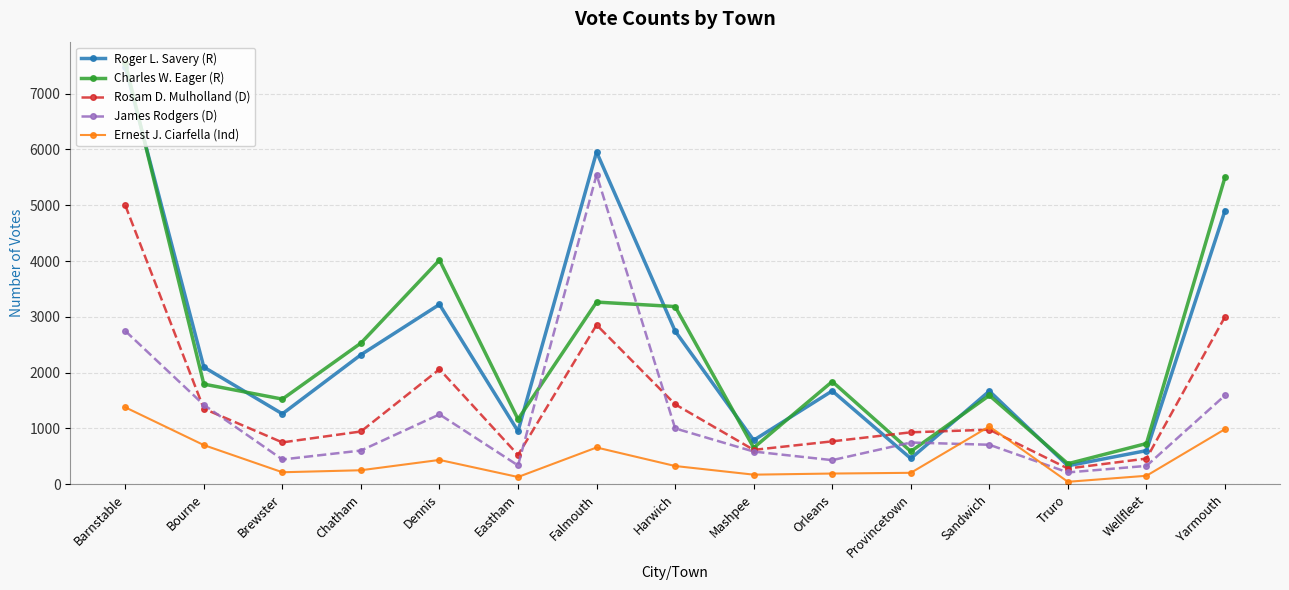

Which series changed the most between Falmouth and Provincetown?

Roger L. Savery (R)